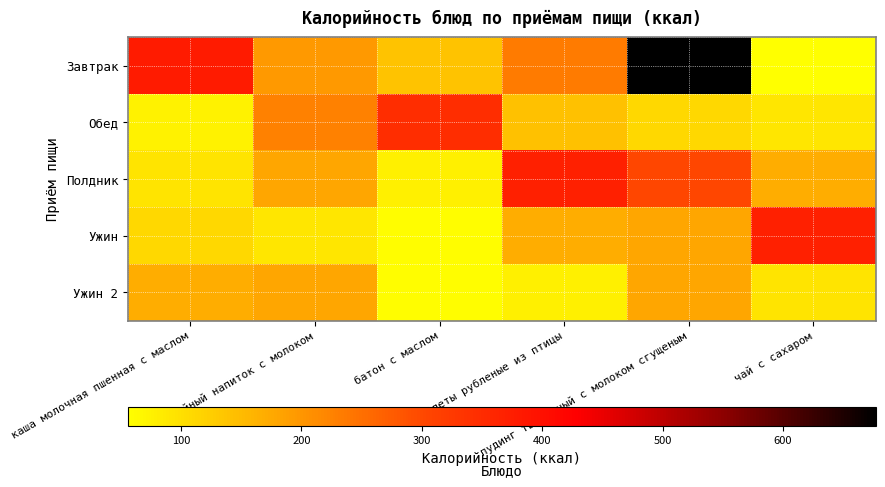

At how many categories does at least one series exceed 657?

1